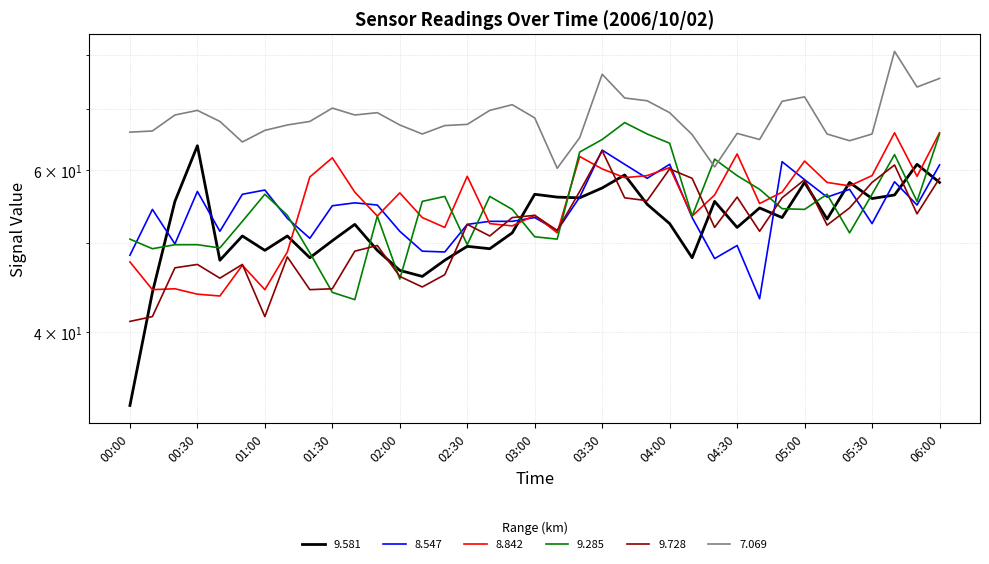

Rank the series at 00:50 from lowest to highest value.

8.842, 9.728, 9.581, 9.285, 8.547, 7.069